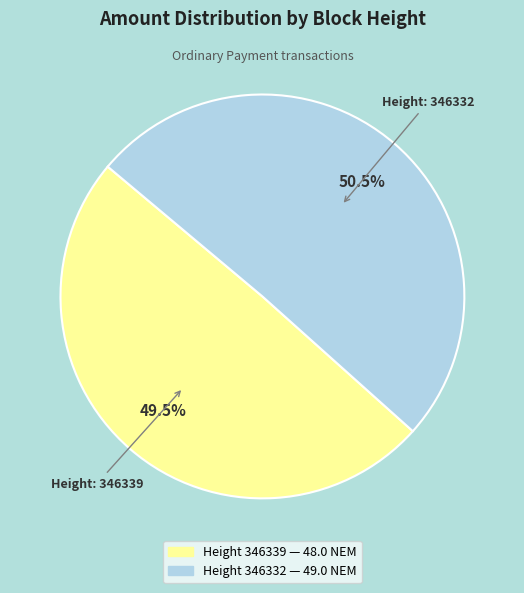

To the nearest percent, what is the difference between the largest and smallest slice percentages?

1%